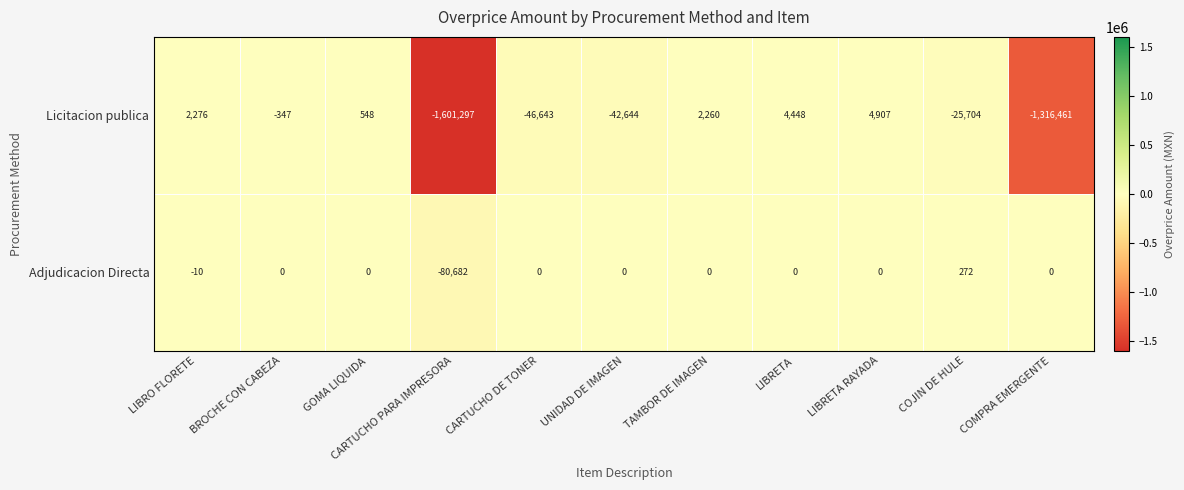

The Adjudicacion Directa series shows 0 at UNIDAD DE IMAGEN. True or false?

True